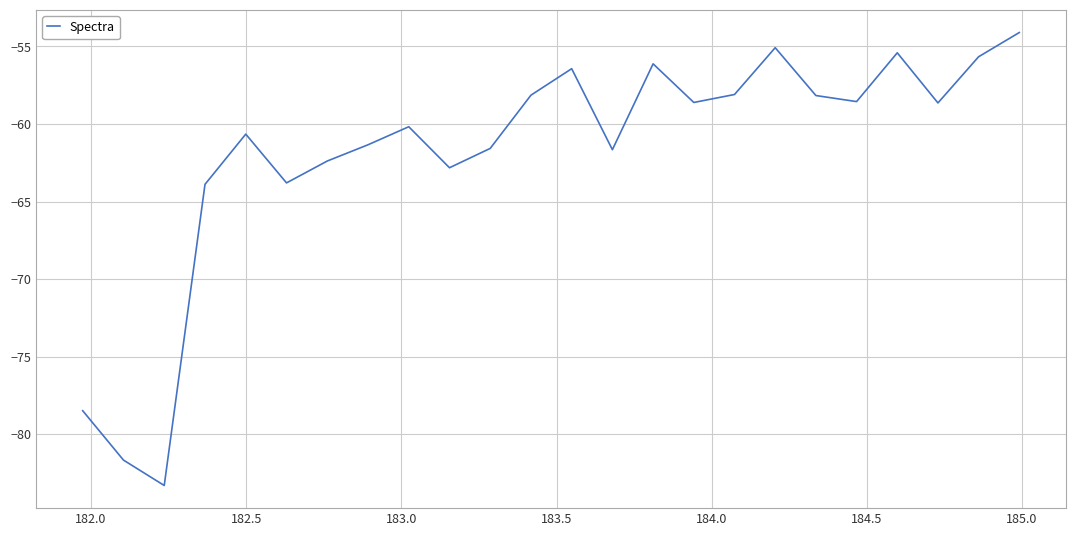

What is the minimum value shown in the chart?

-83.3